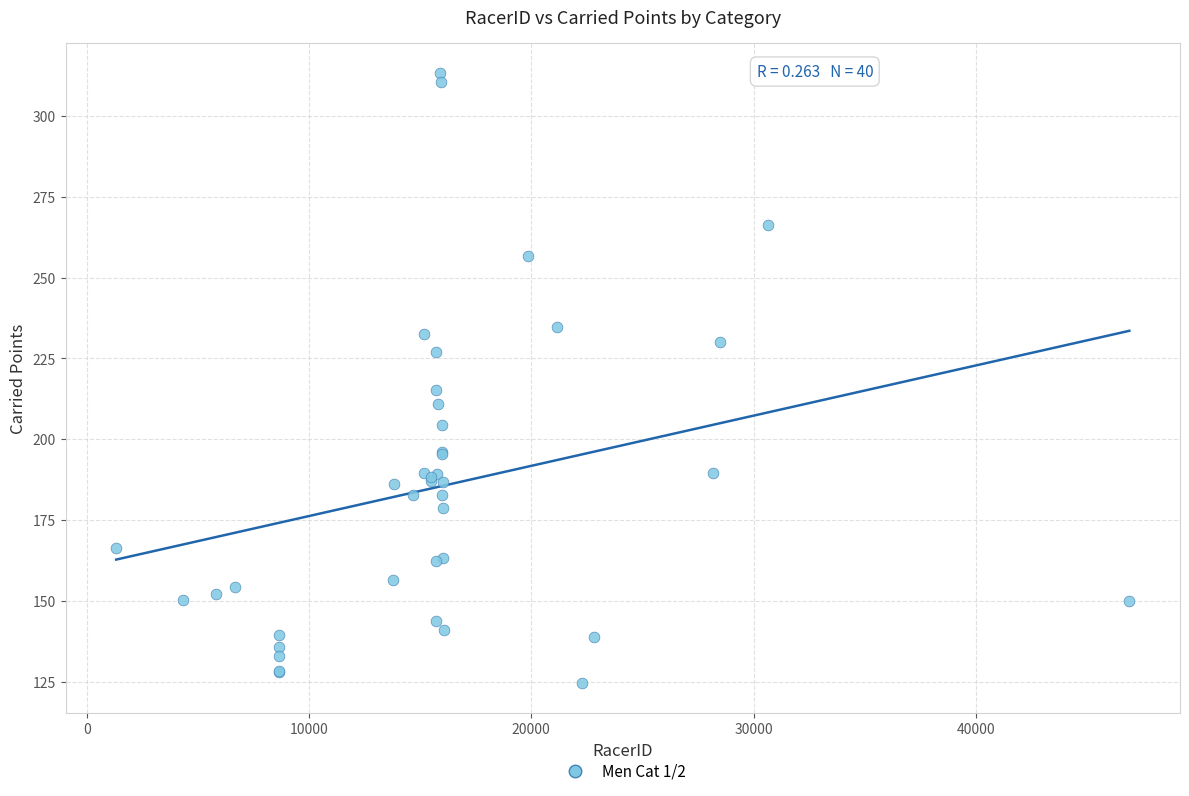

What Y value in the scatter plot is closest to 218?

215.1